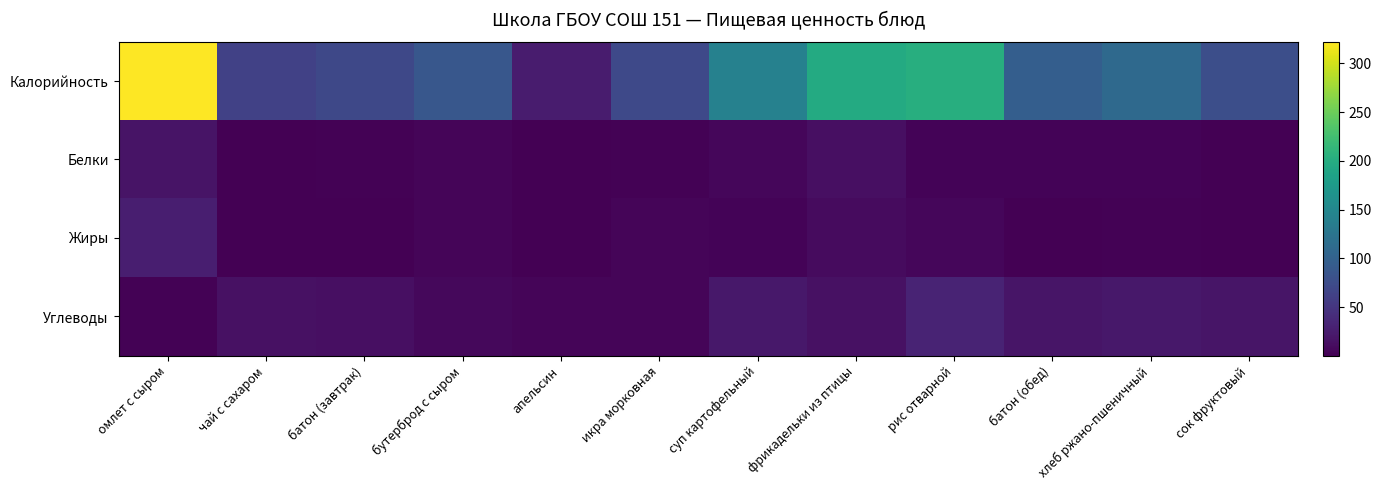

Which series has the largest total across all categories?

Калорийность